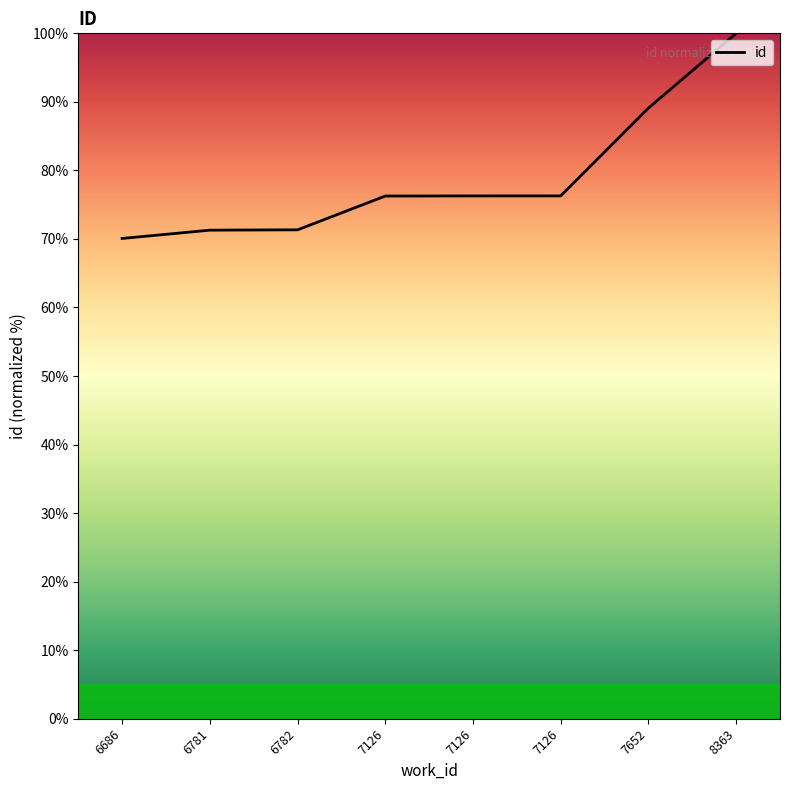

How many series are shown in this chart?

1